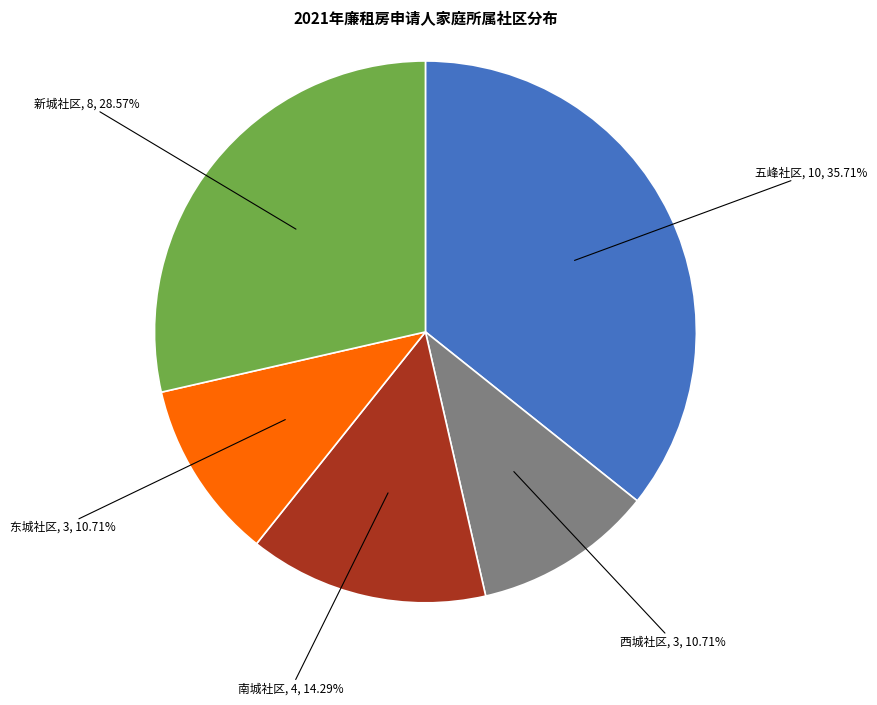

Is there a majority slice in this chart?

No